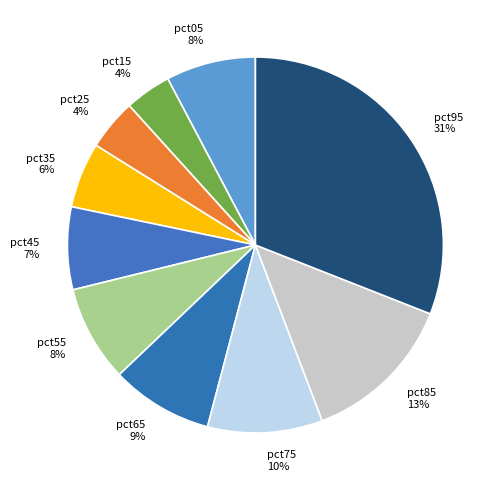

What is the largest slice in the pie chart?

pct95